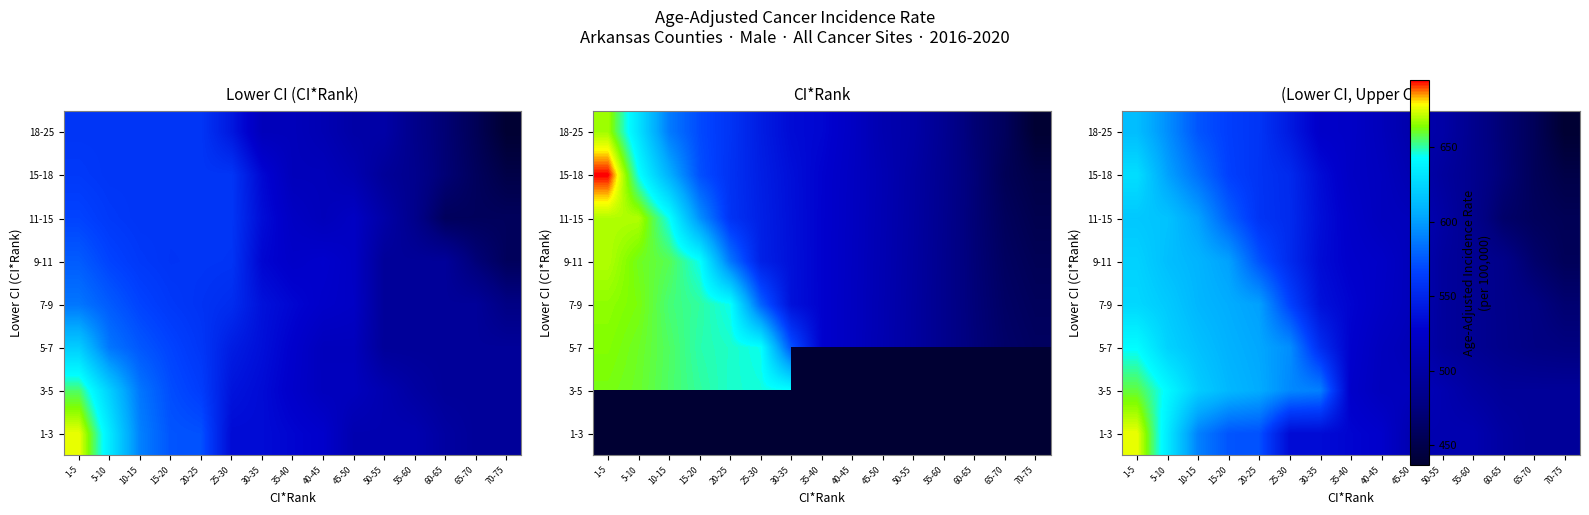

The 18-25 series shows 231.6 at 50-55. True or false?

False